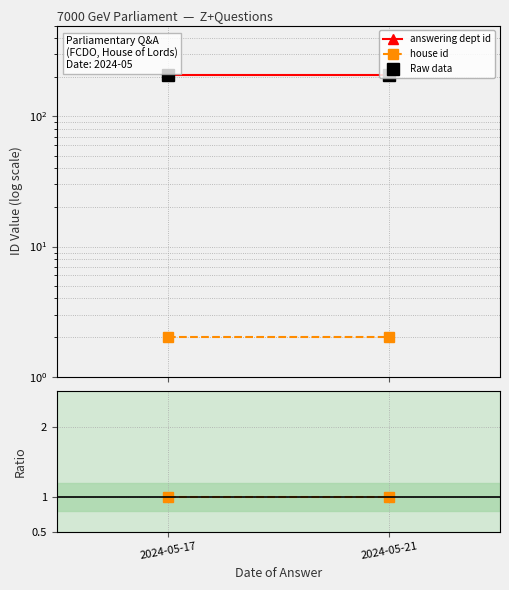

Reading left to right, what are all the values shown in this chart?

answering dept id: 208	208
house id: 2	2
Raw data: 208	208
dept id / house id: 104	104
house id / house id: 1	1